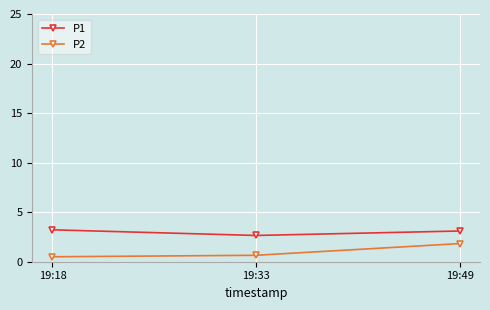

At which category is the sum across all series the highest?

19:49